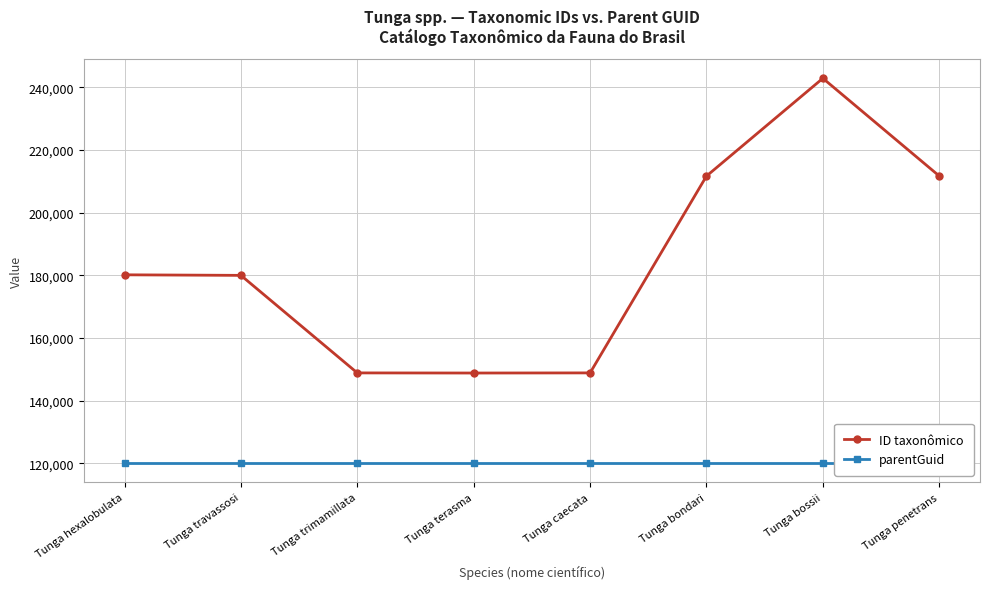

The ID taxonômico series shows 211654 at Tunga bondari. True or false?

True